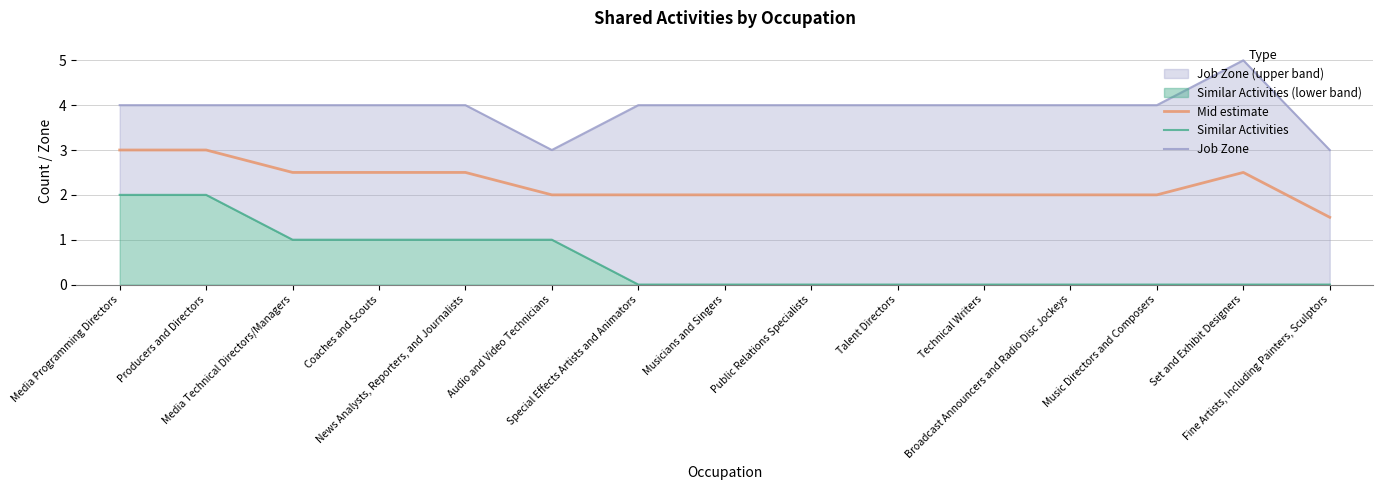

True or false: Similar Activities and Mid estimate cross at least once.

False